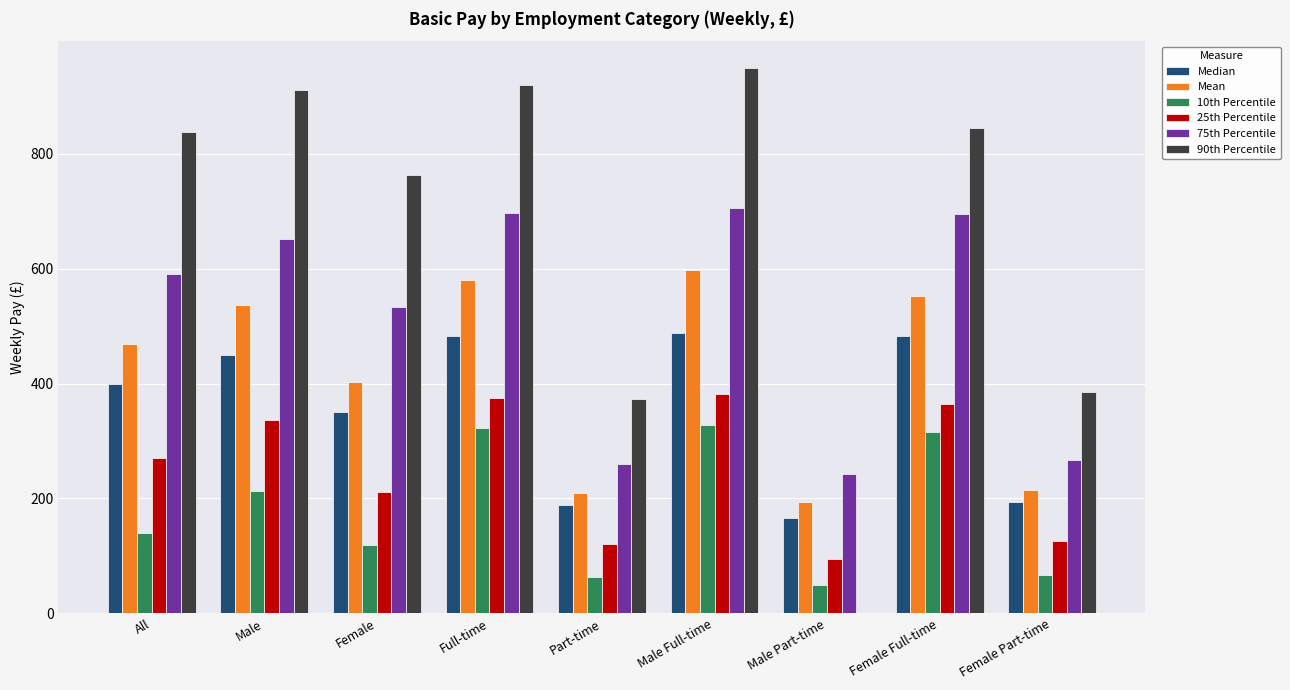

Where does the 10th Percentile series first go above 139?

All